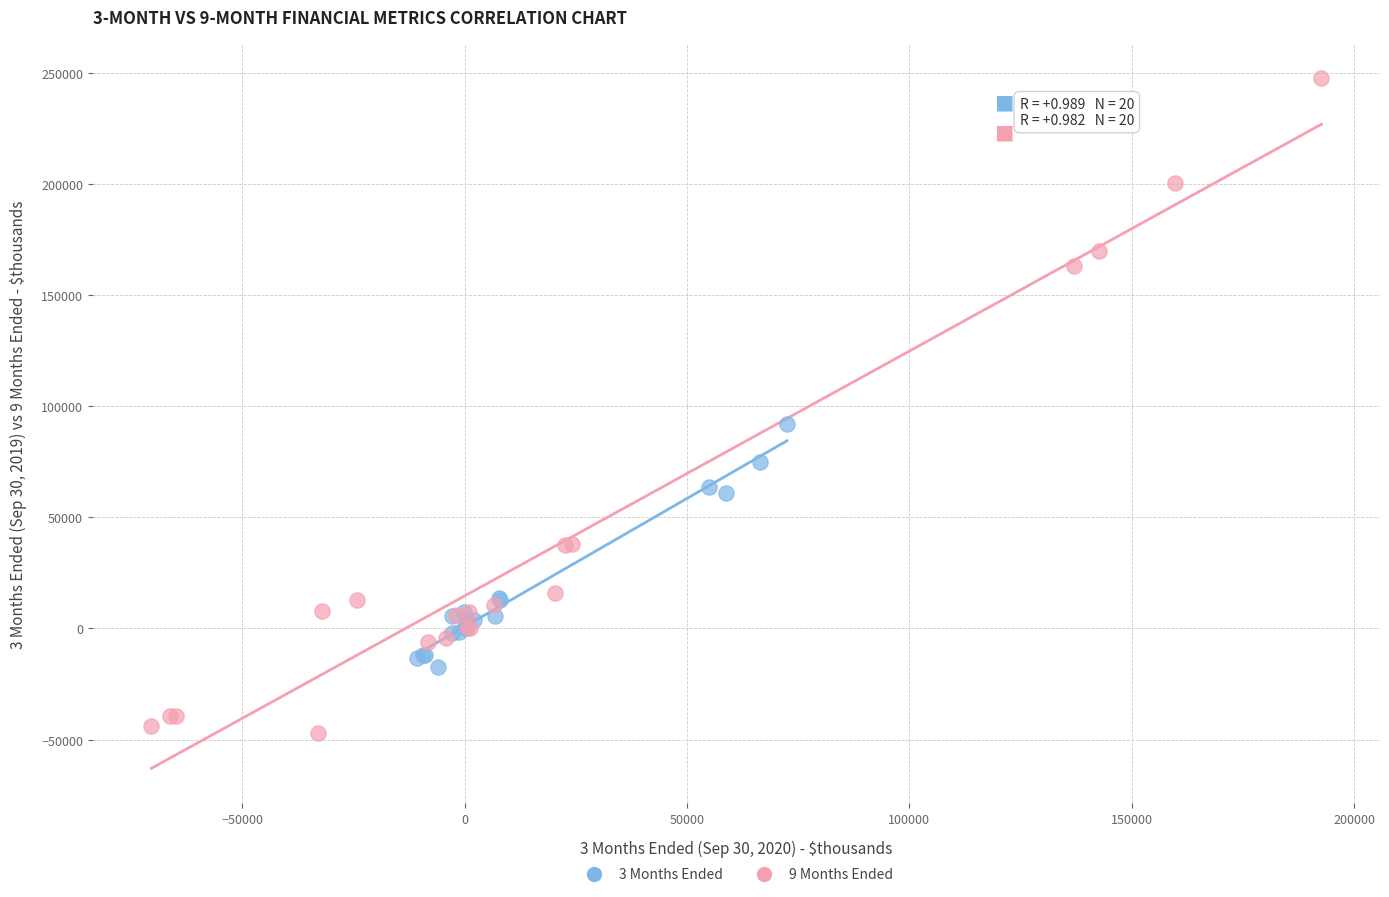

Which series reaches the maximum Y coordinate?

9 Months Ended